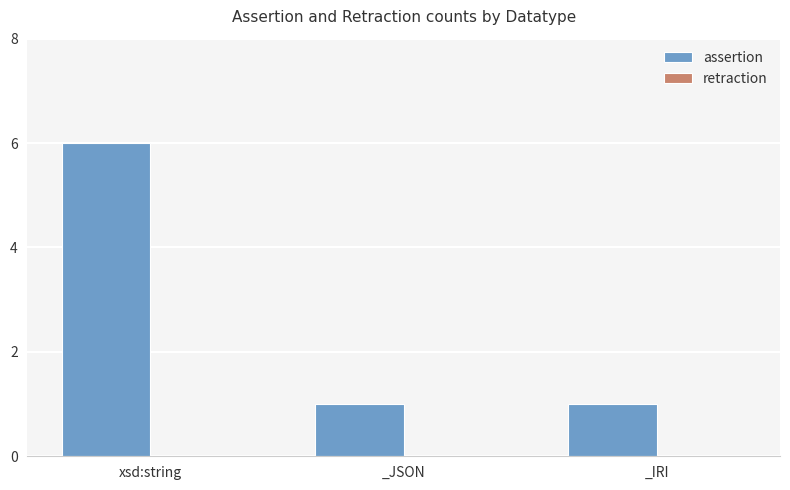

Which category has the highest value across all series?

xsd:string